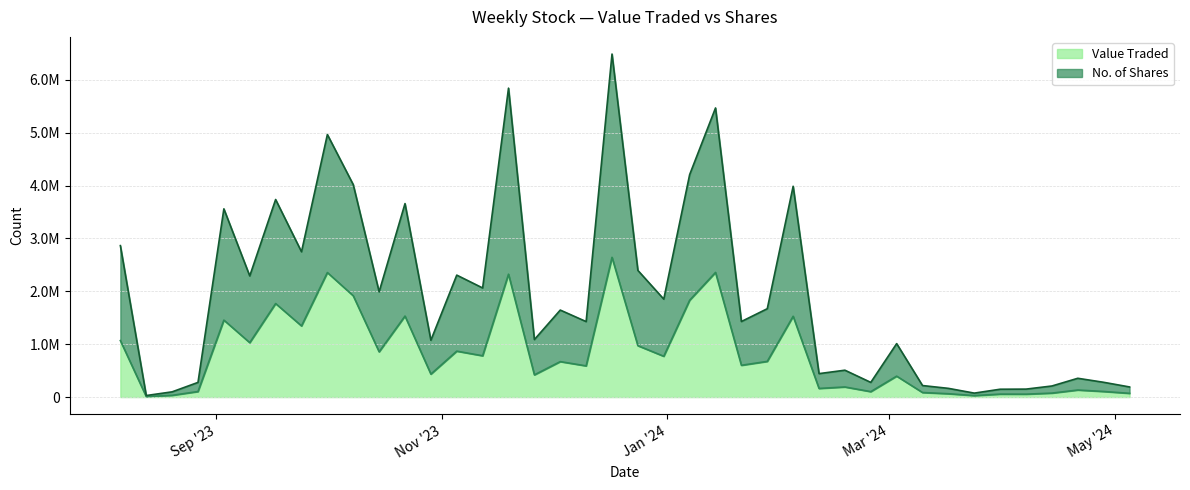

At which category does the chart reach its minimum across all series?

13/08/2023